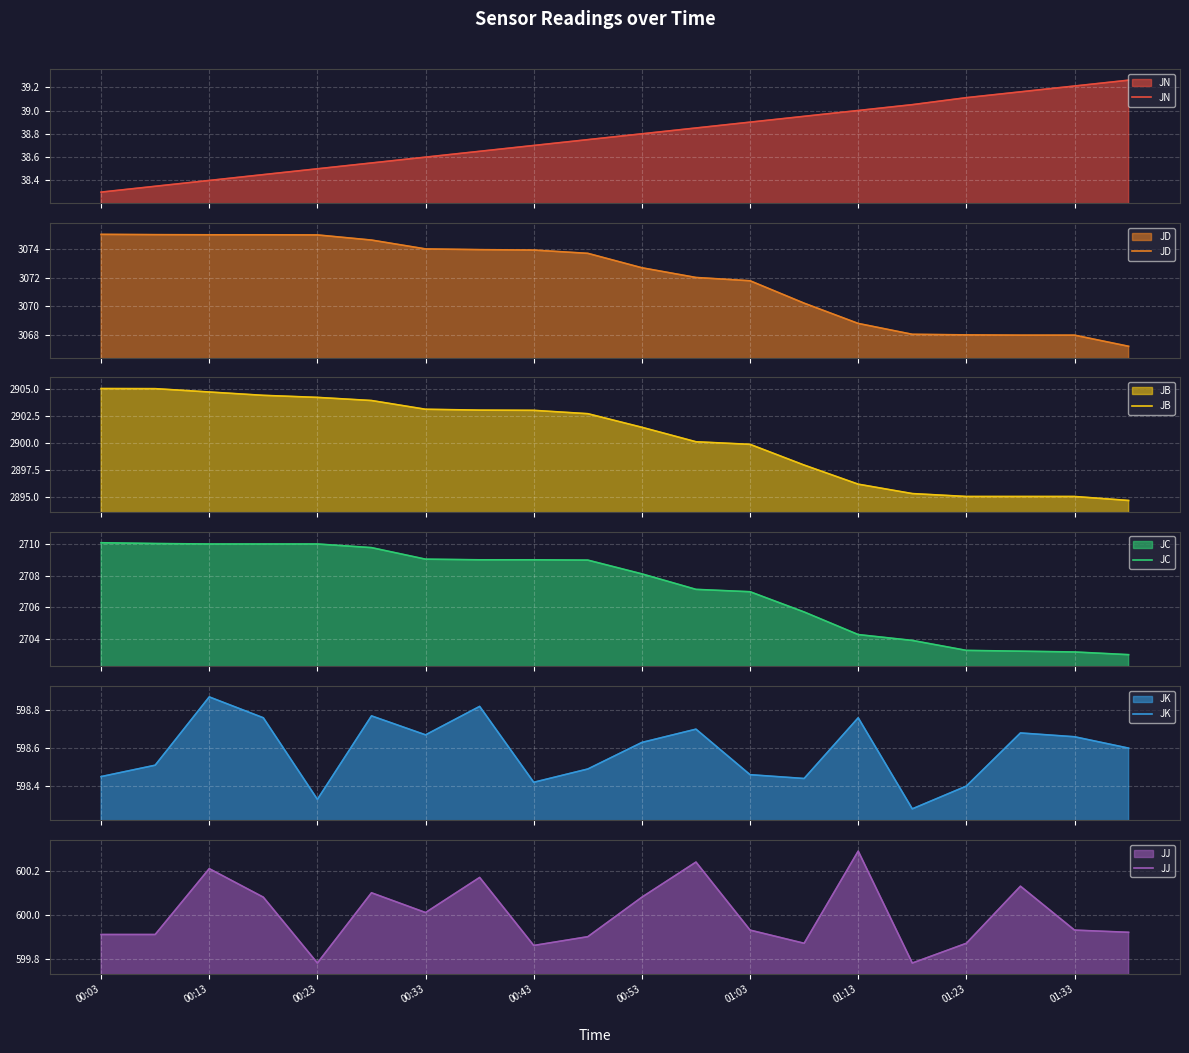

The JB series shows 2895.0 at 17. True or false?

True